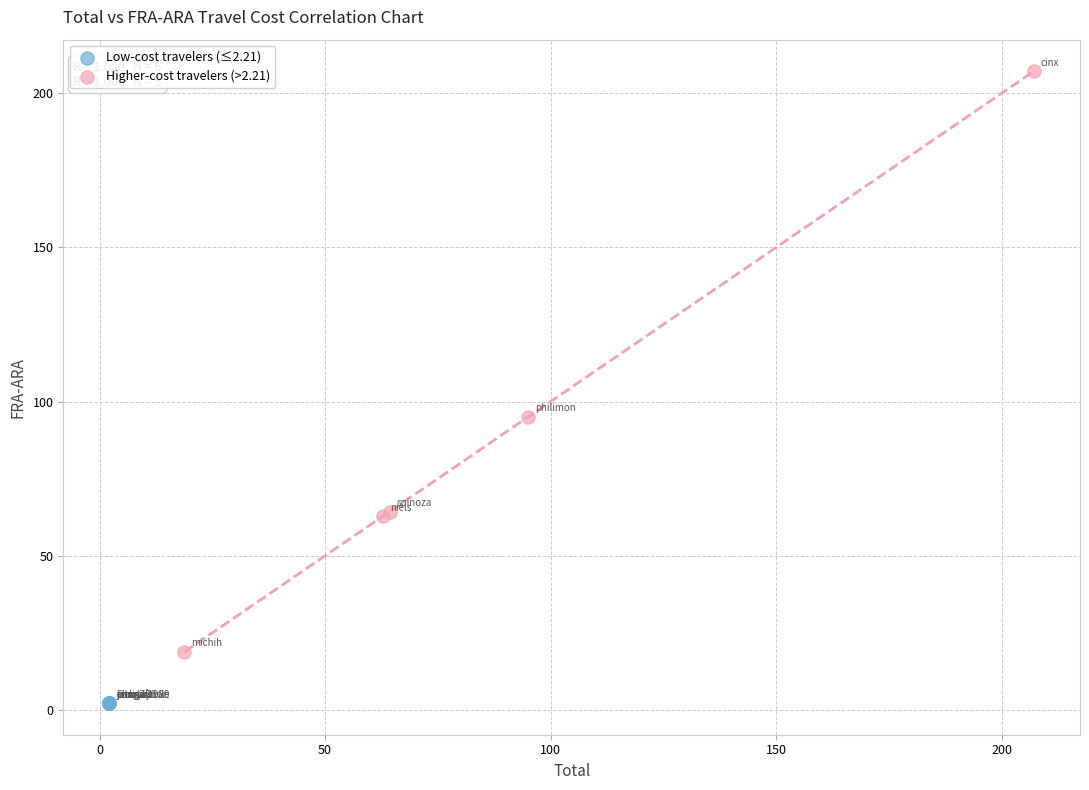

Which series reaches the minimum Y coordinate?

Low-cost travelers (≤2.21)